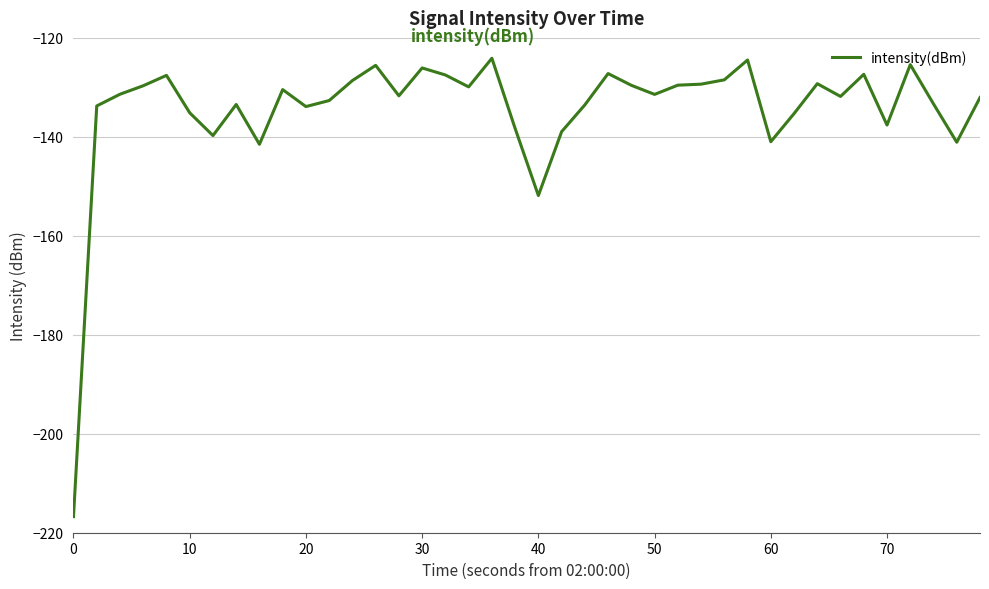

What is the minimum value shown in the chart?

-216.7